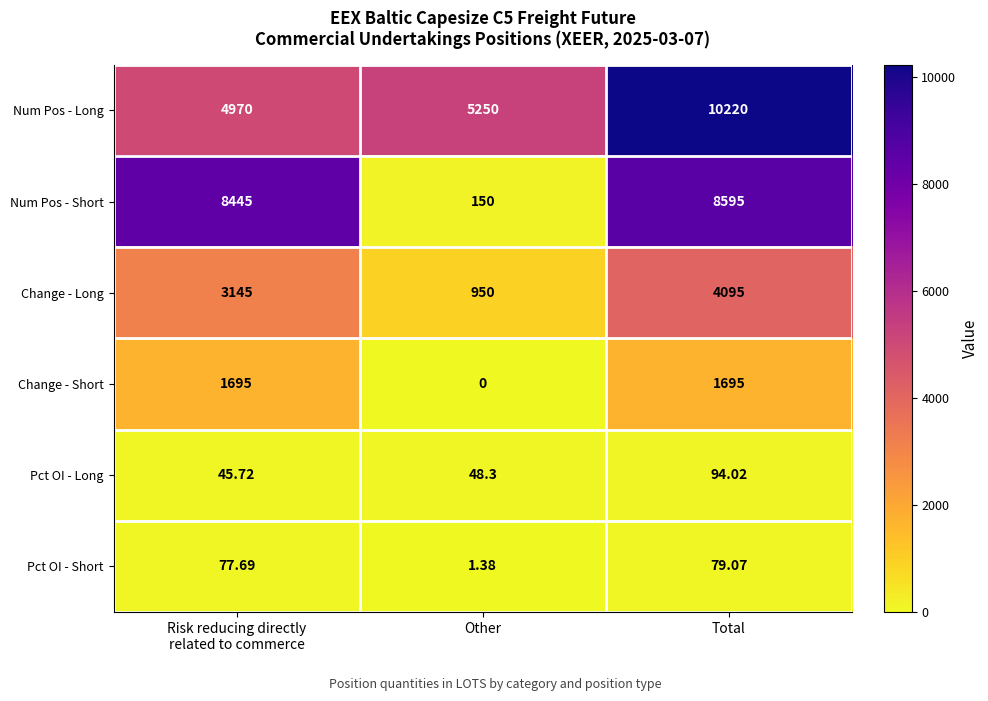

How many categories are shown in the chart?

3